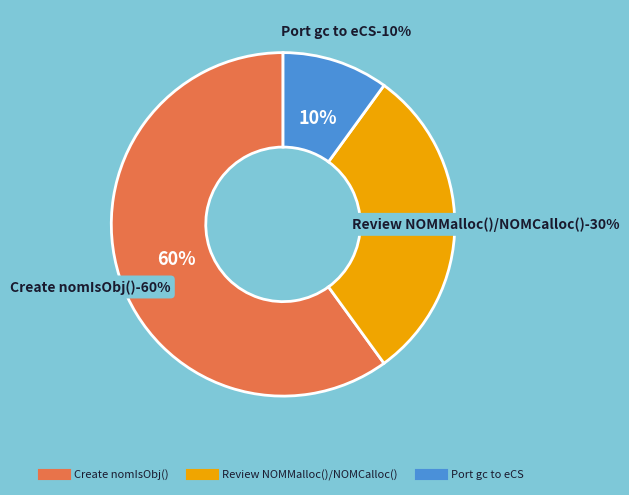

What percentage is the Review NOMMalloc()/NOMCalloc() slice, to the nearest percent?

30%